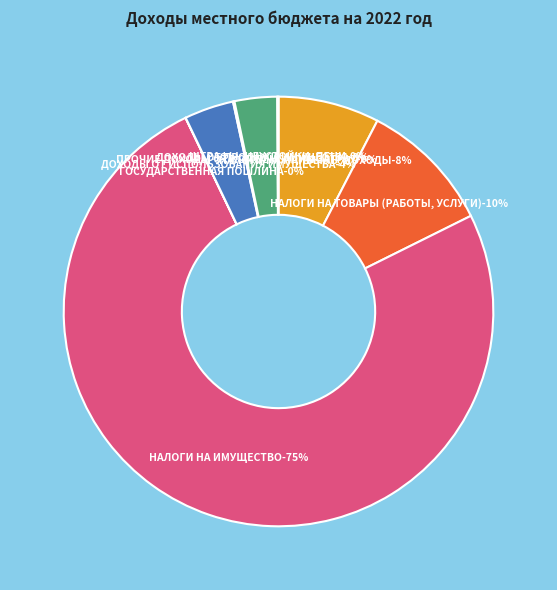

Which category accounts for the majority?

НАЛОГИ НА ИМУЩЕСТВО